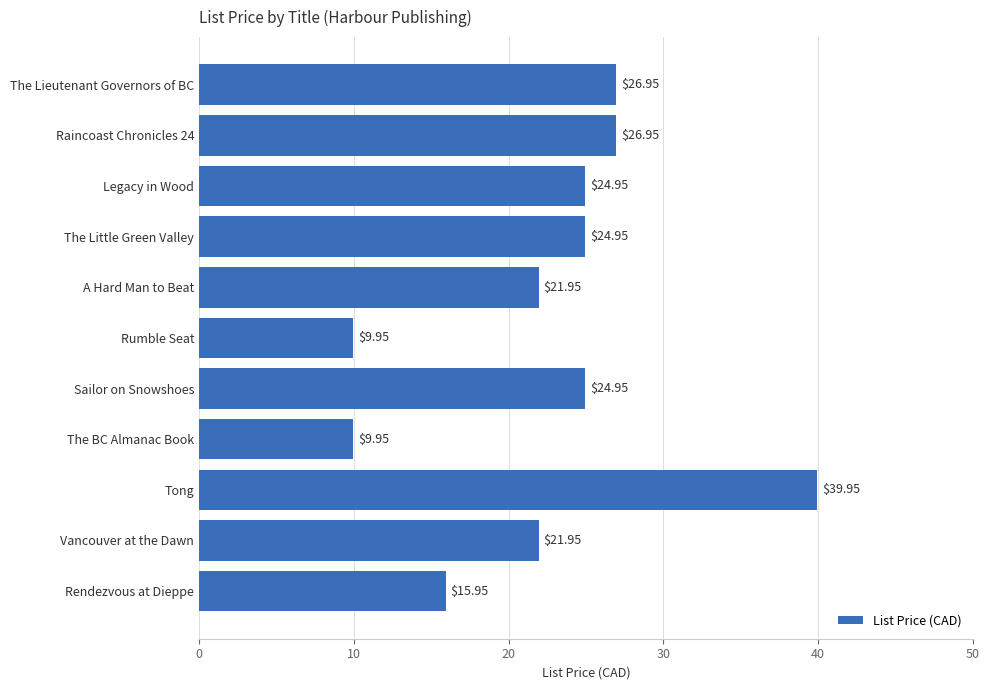

What is the average value?

22.6